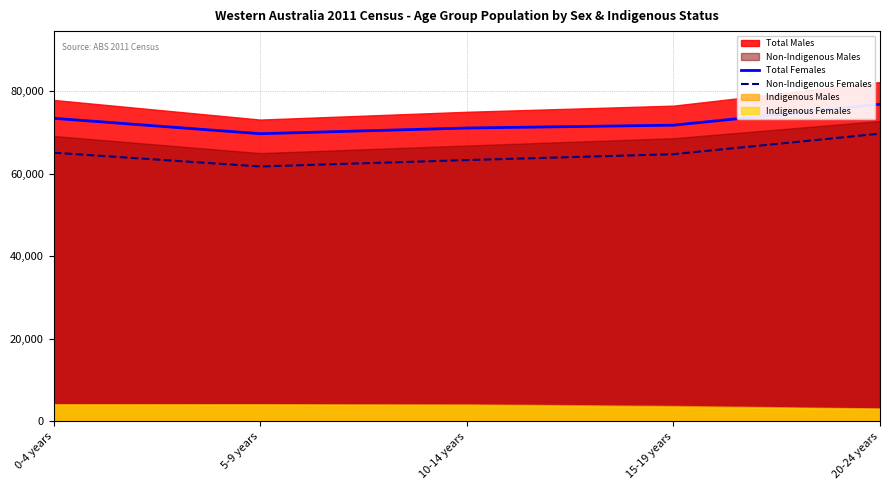

Which label corresponds to the smallest value in the chart?

5-9 years